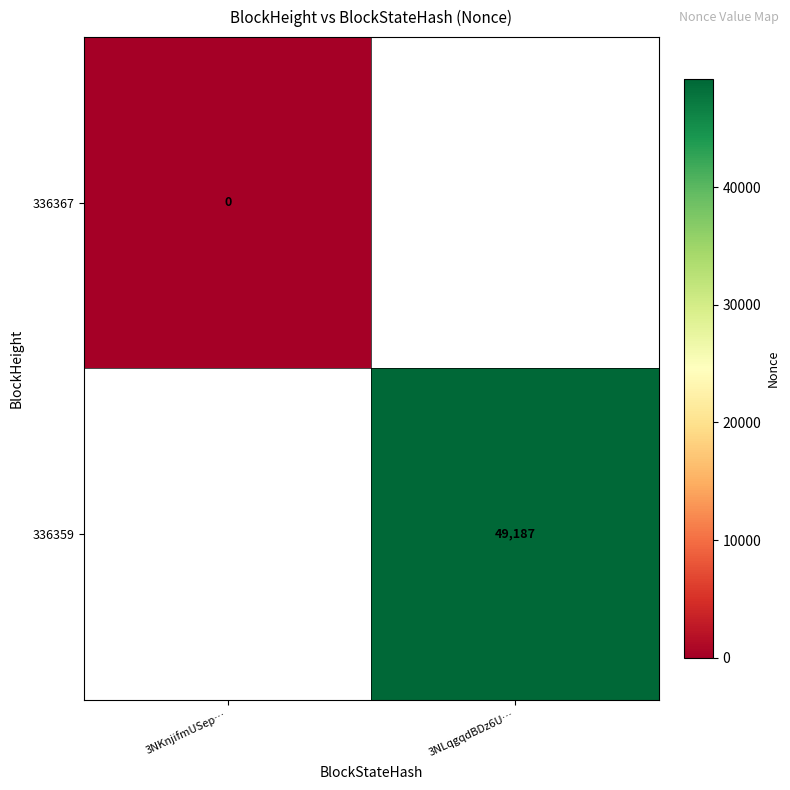

Is it true that 336359 equals 49187 at 3NLqgqdBDz6U…?

True